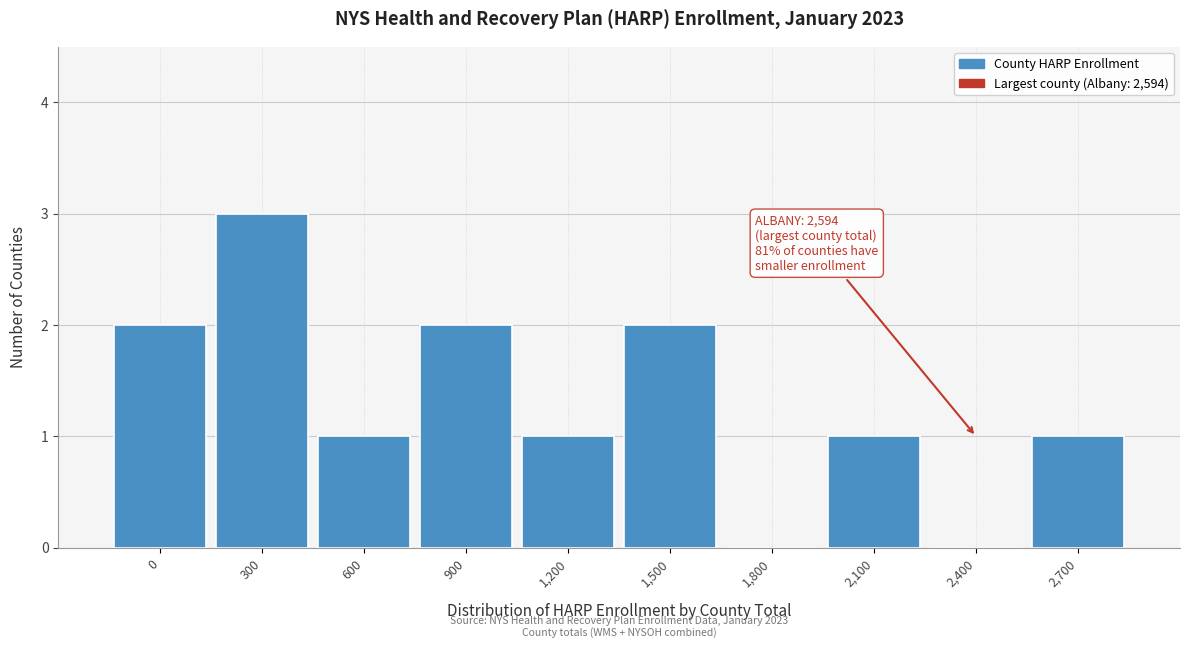

Reading left to right, list all the values displayed in this chart.

0=2	300=3	600=1	900=2	1,200=1	1,500=2	1,800=0	2,100=1	2,400=0	2,700=1